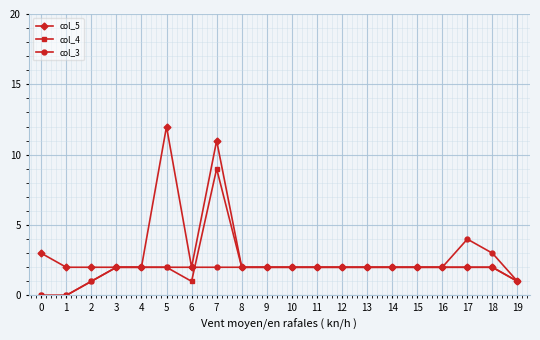

How many lines are shown in the chart?

3